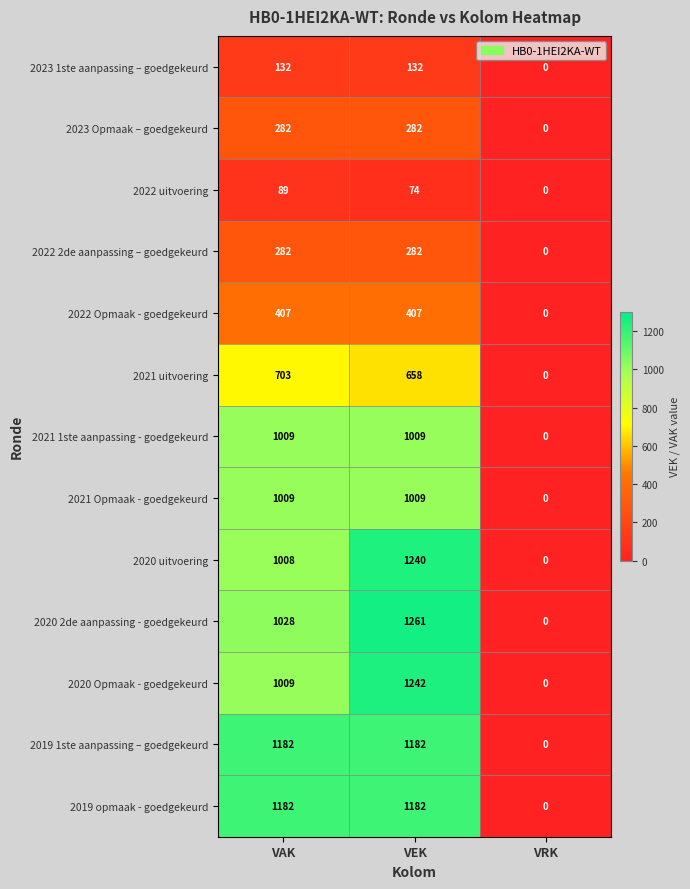

What is the approximate value of 2019 1ste aanpassing – goedgekeurd at VEK, to the nearest 10?

1180